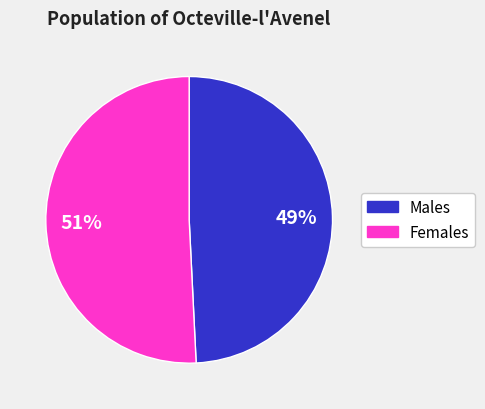

Does any single category account for the majority?

Yes